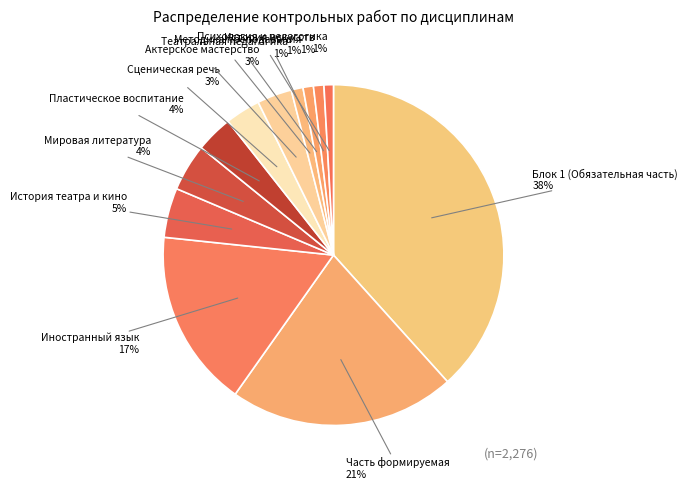

Count the number of slices in the pie.

12